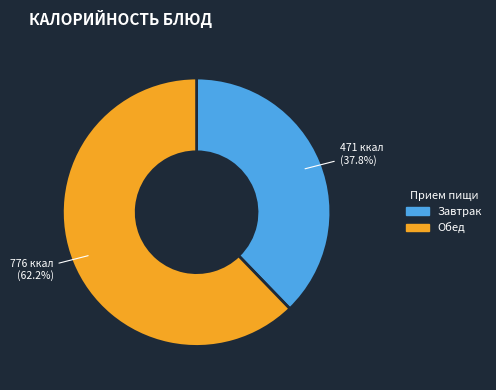

Approximately how many times larger is the value at Обед compared to Завтрак?

1.6